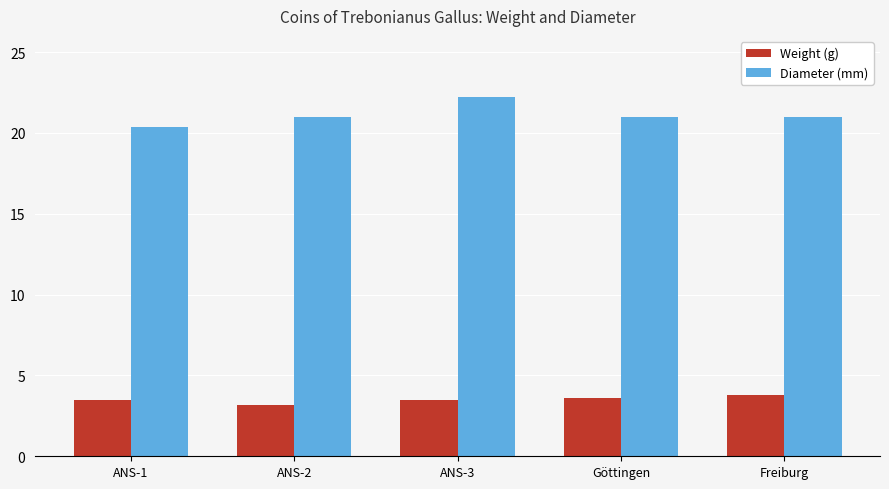

At which category is the sum across all series the highest?

ANS-3